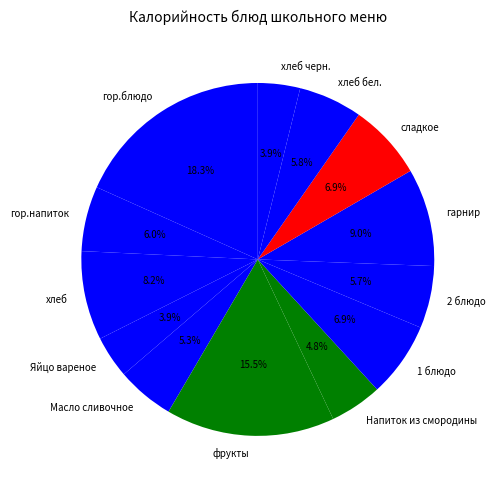

Which category has the biggest portion of the pie?

гор.блюдо